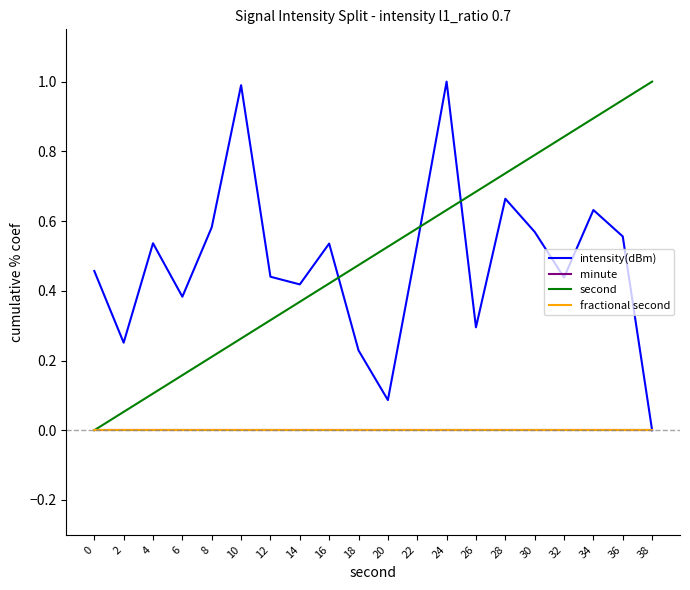

Between 32 and 36, which is larger?

36